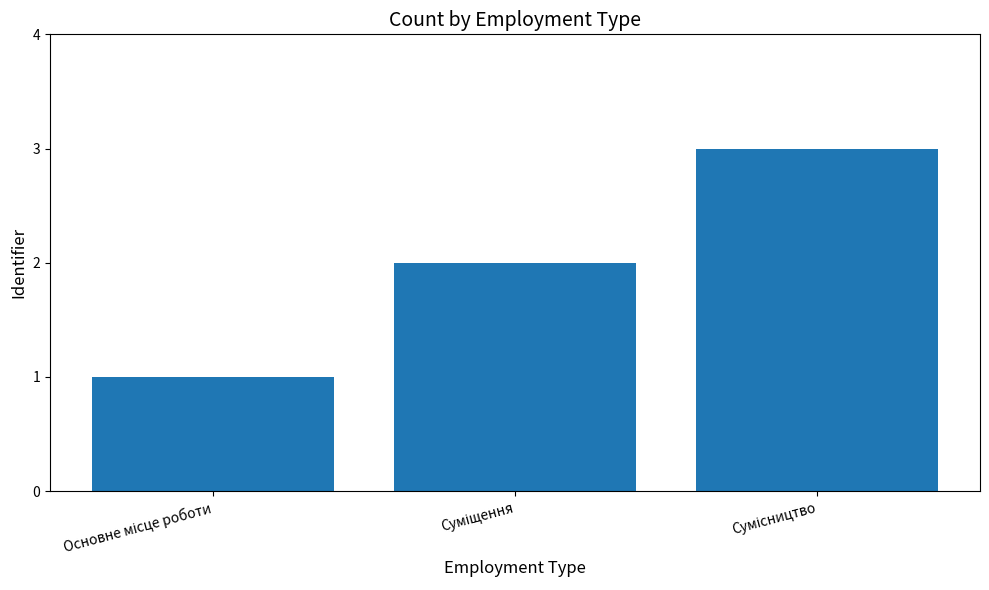

What is the sum of all values?

6